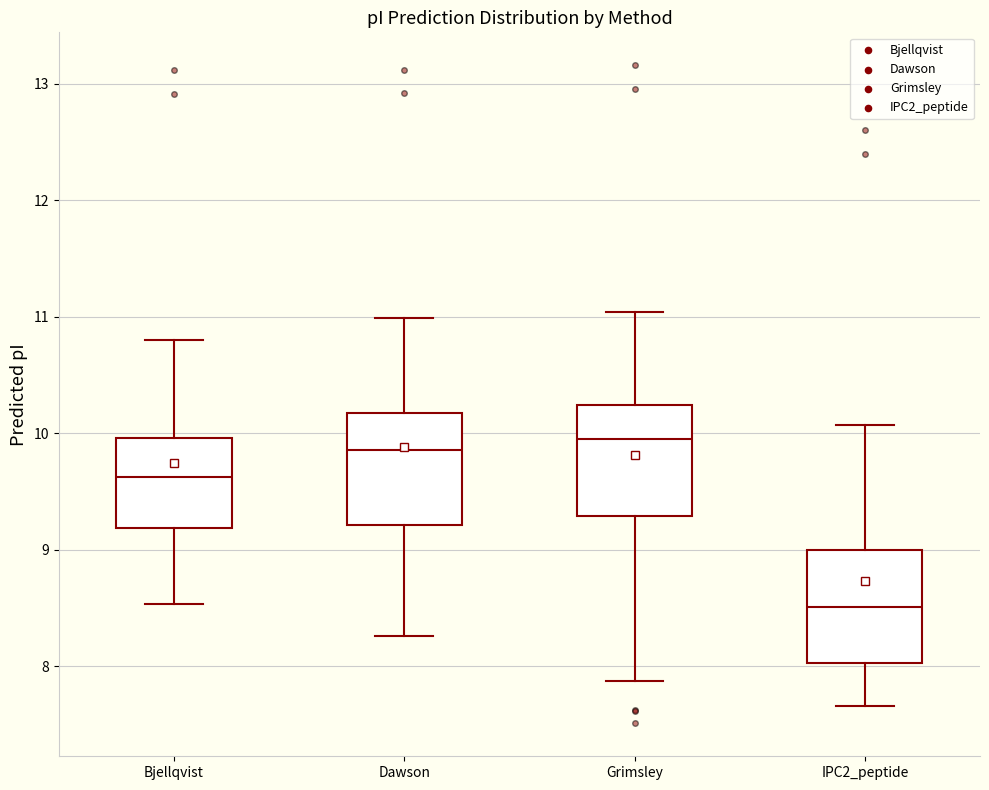

Reading left to right, read every box against the y-axis: the position of its median line, the range the box covers, and the ends of its whiskers. The values are not printed on the chart, so give them approximately, as read against the axis.

Bjellqvist: median 9.6, box 9.2 to 10.0, whiskers 8.5 to 10.8
Dawson: median 9.9, box 9.2 to 10.2, whiskers 8.3 to 11.0
Grimsley: median 10.0, box 9.3 to 10.2, whiskers 7.9 to 11.0
IPC2_peptide: median 8.5, box 8.0 to 9.0, whiskers 7.7 to 10.1